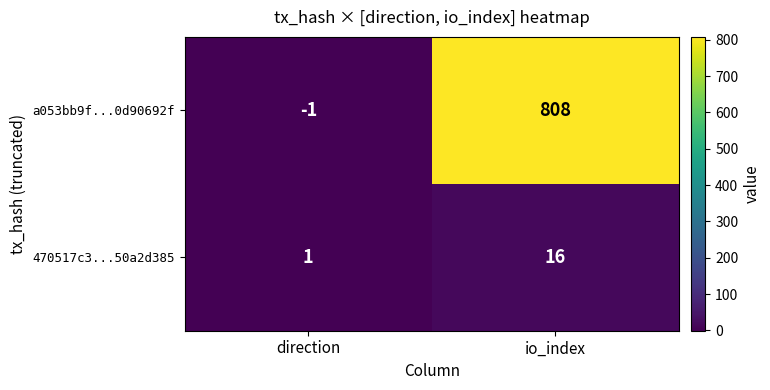

Rank the series at io_index from lowest to highest value.

470517c3...50a2d385, a053bb9f...0d90692f